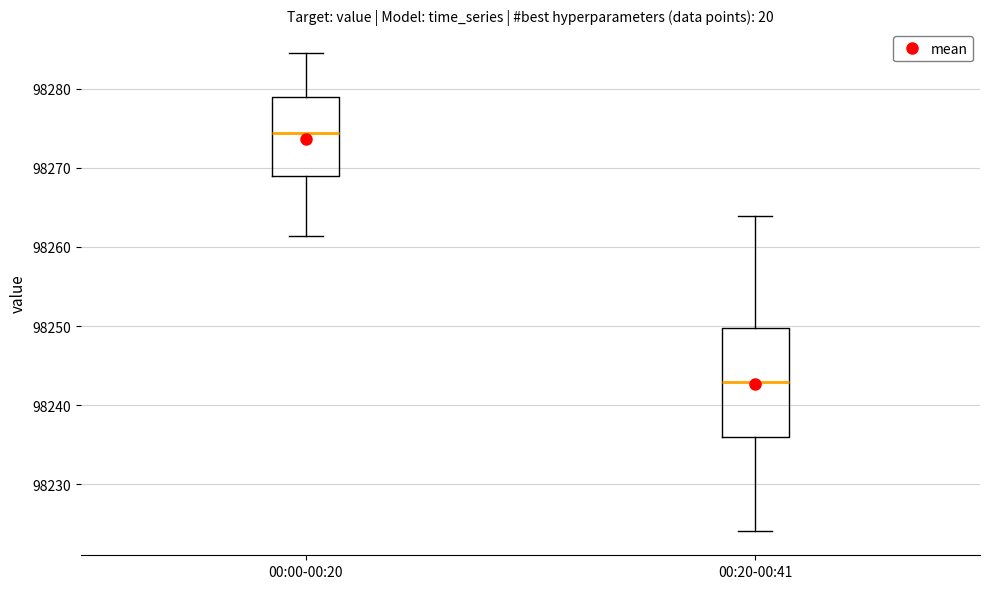

Where is the upper edge of the box for 00:20-00:41 on the y-axis? The values are not printed on the chart, so give them approximately, as read against the axis.

98250